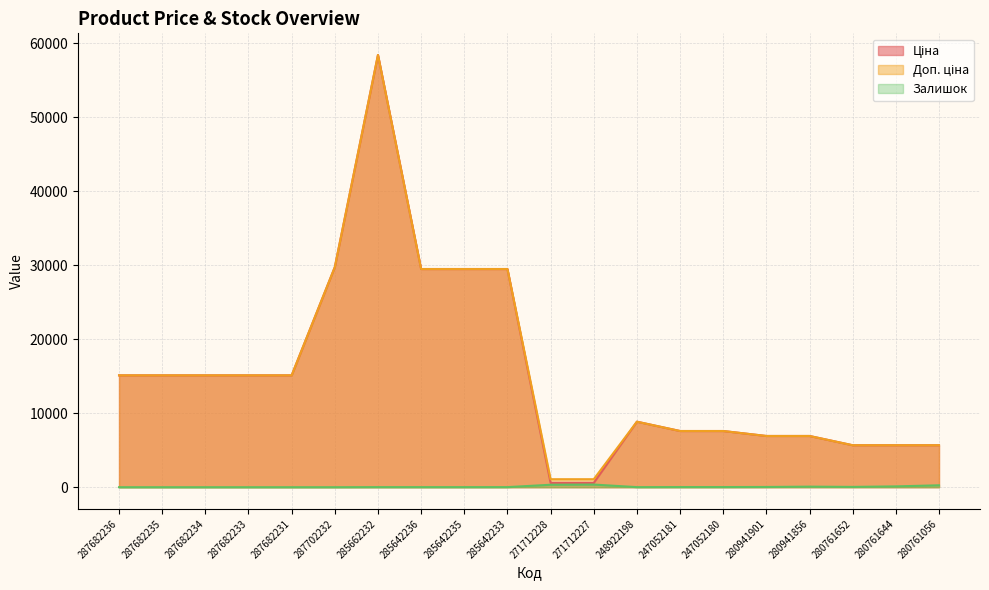

Which label corresponds to the smallest value in the chart?

287682236